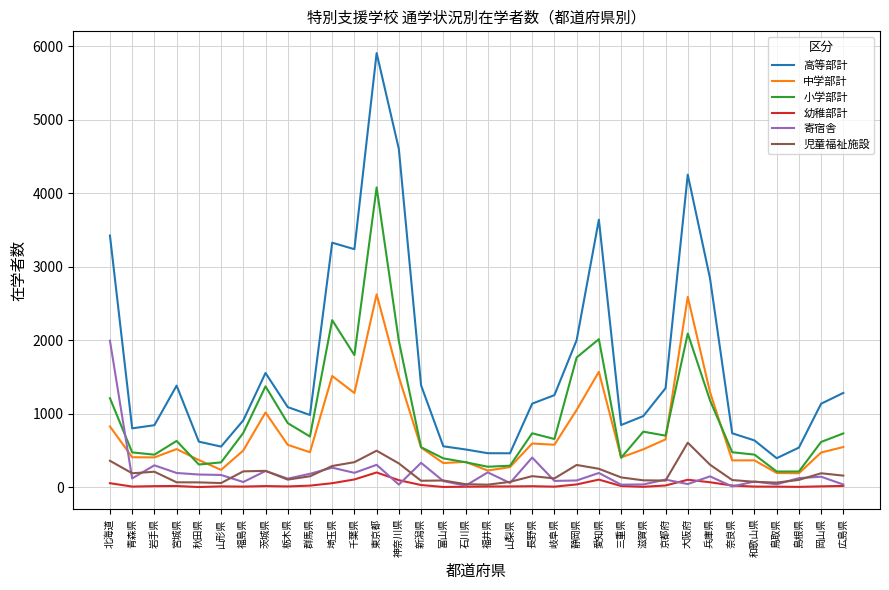

How many categories are shown in the chart?

34